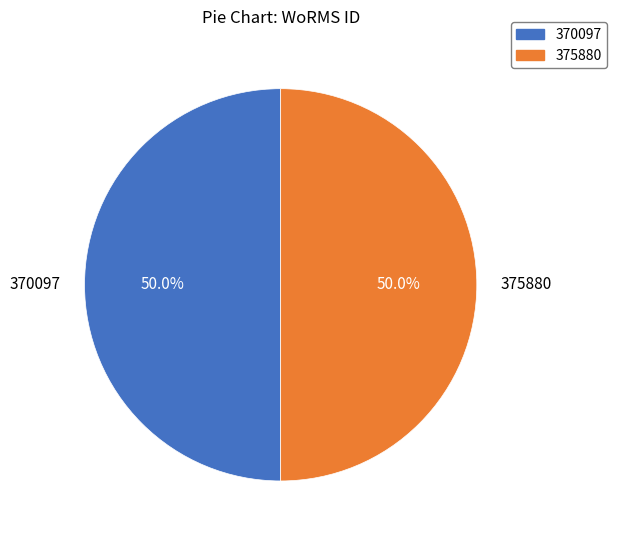

Count the number of slices in the pie.

2